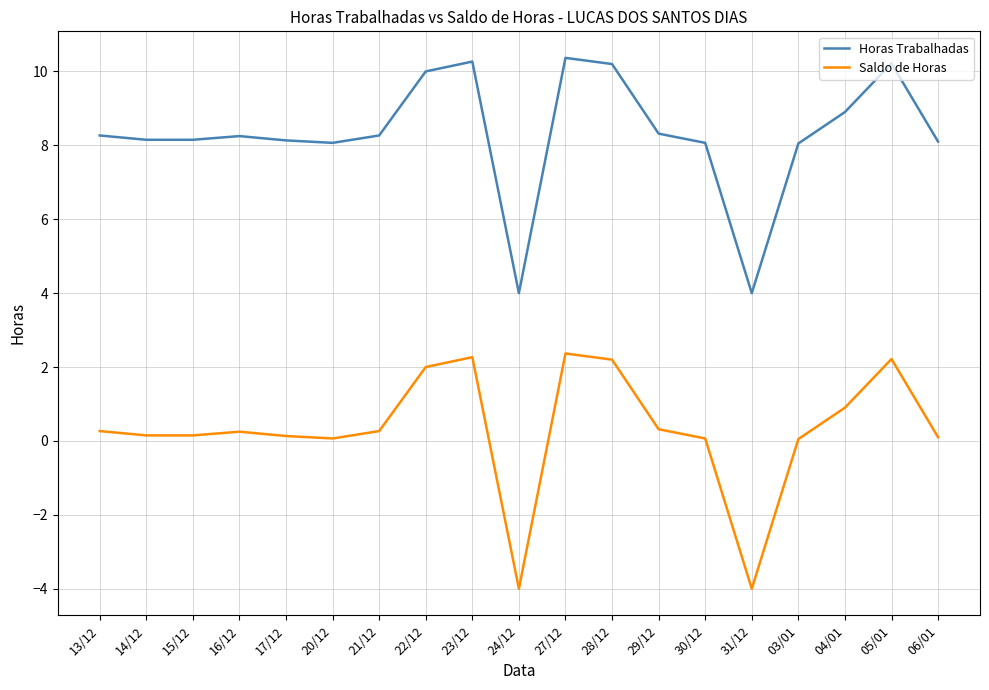

What is the greatest value displayed?

10.4